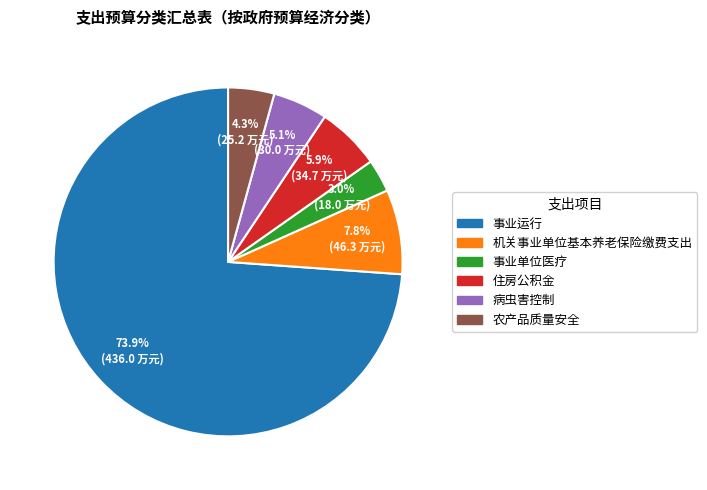

How many slices are in this pie chart?

6